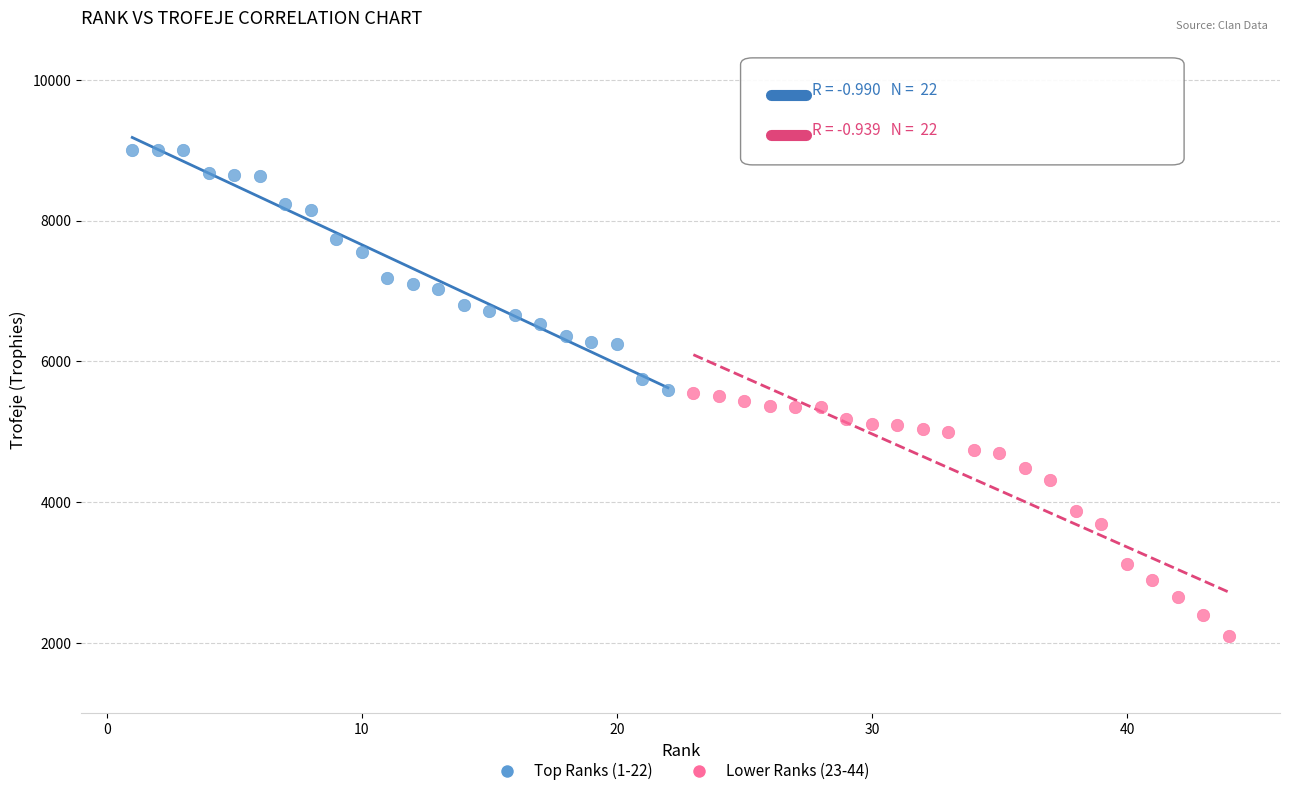

Which series contains the highest Y value?

Top Ranks (1-22)